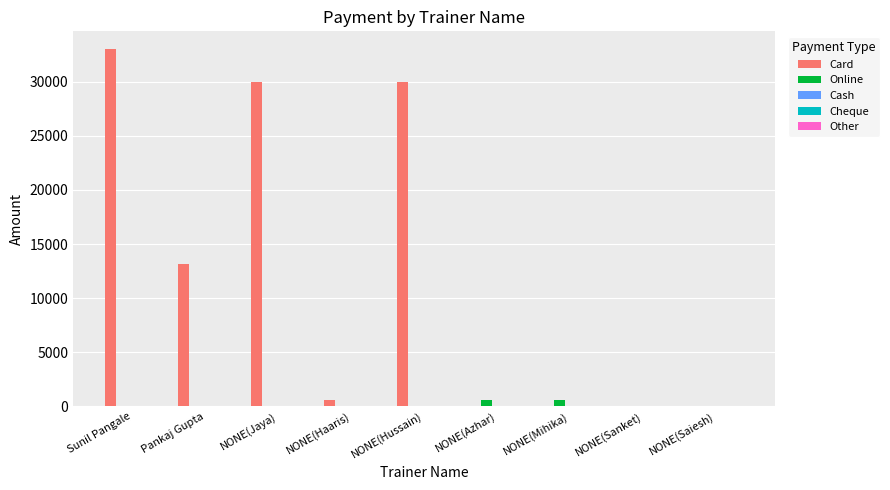

Count the number of data series in this chart.

2